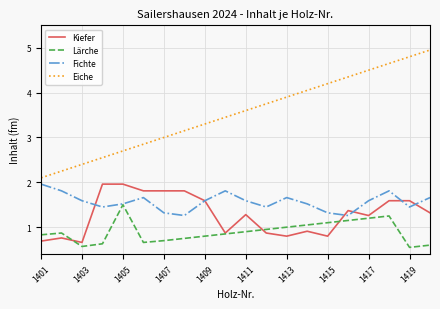

Which series has the widest spread of values?

Eiche